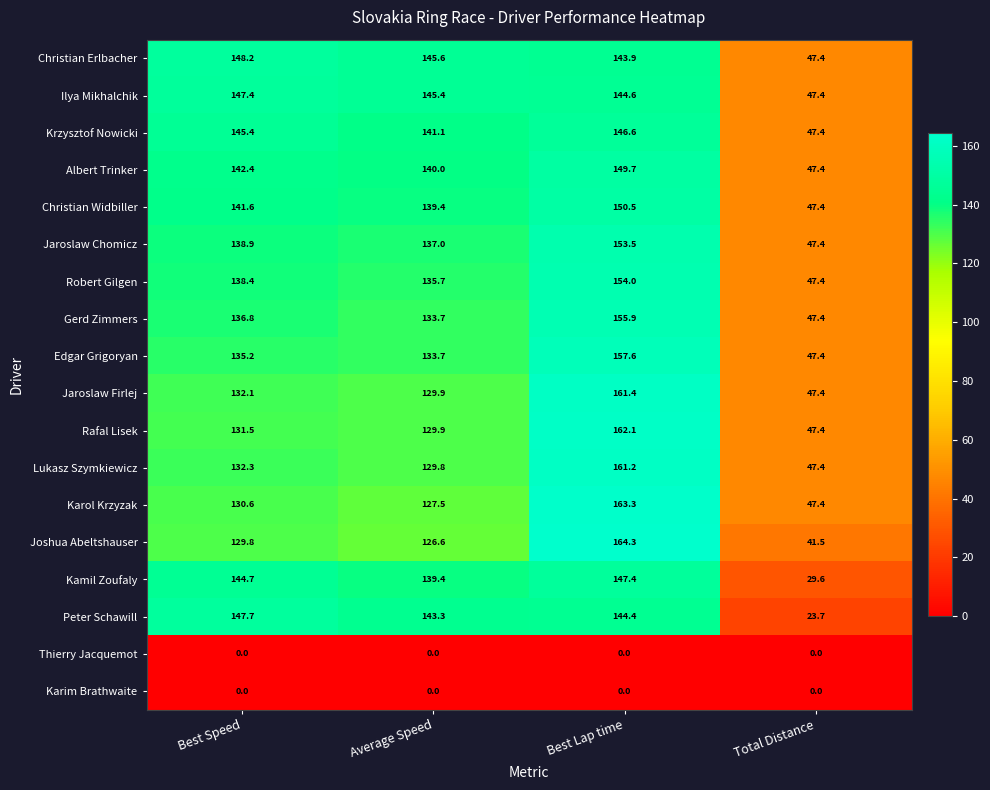

True or false: Jaroslaw Chomicz has a value of 13.7 at Total Distance.

False